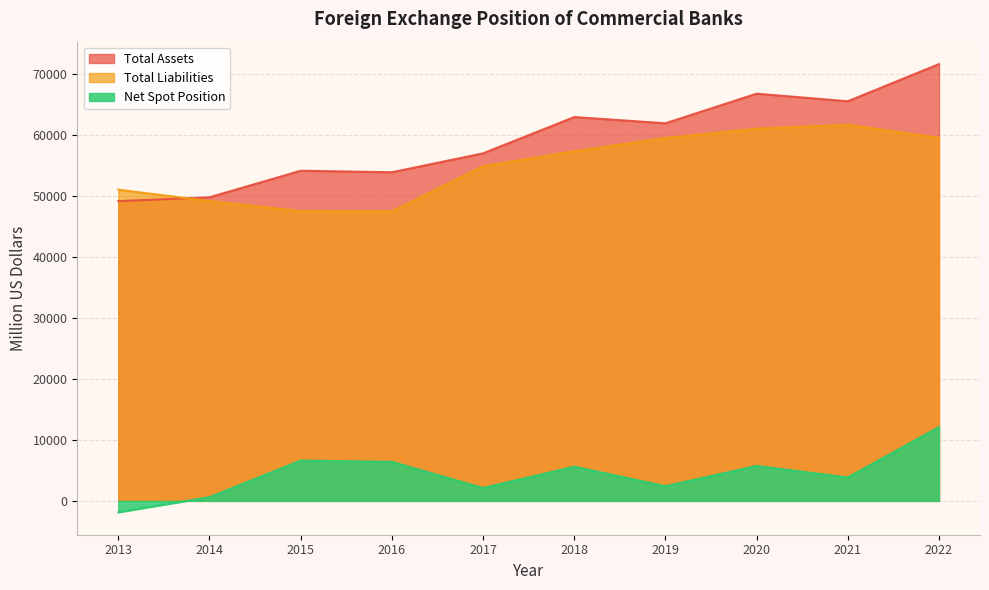

Reading left to right, what are all the values shown in this chart?

Total Assets: 49187	49818	54174	53926	57027	62983	61963	66818	65578	71676
Total Liabilities: 51067	49205	47555	47516	54916	57368	59544	61083	61727	59565
Net Spot Position: -1879	613	6619	6410	2111	5615	2419	5735	3851	12111